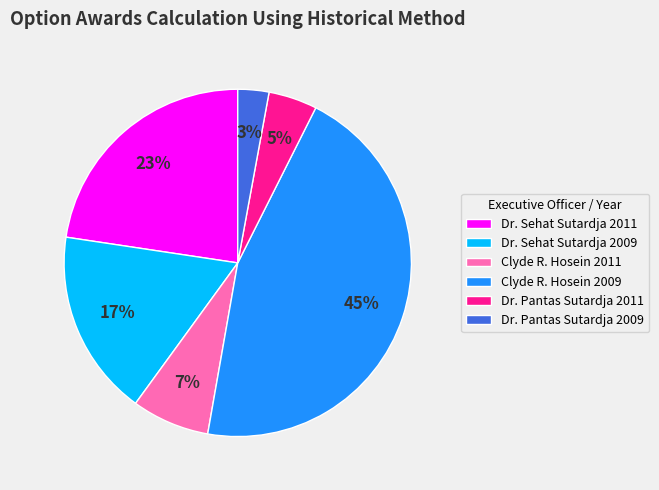

Which has a higher value, Dr. Sehat Sutardja 2009 or Dr. Pantas Sutardja 2011?

Dr. Sehat Sutardja 2009